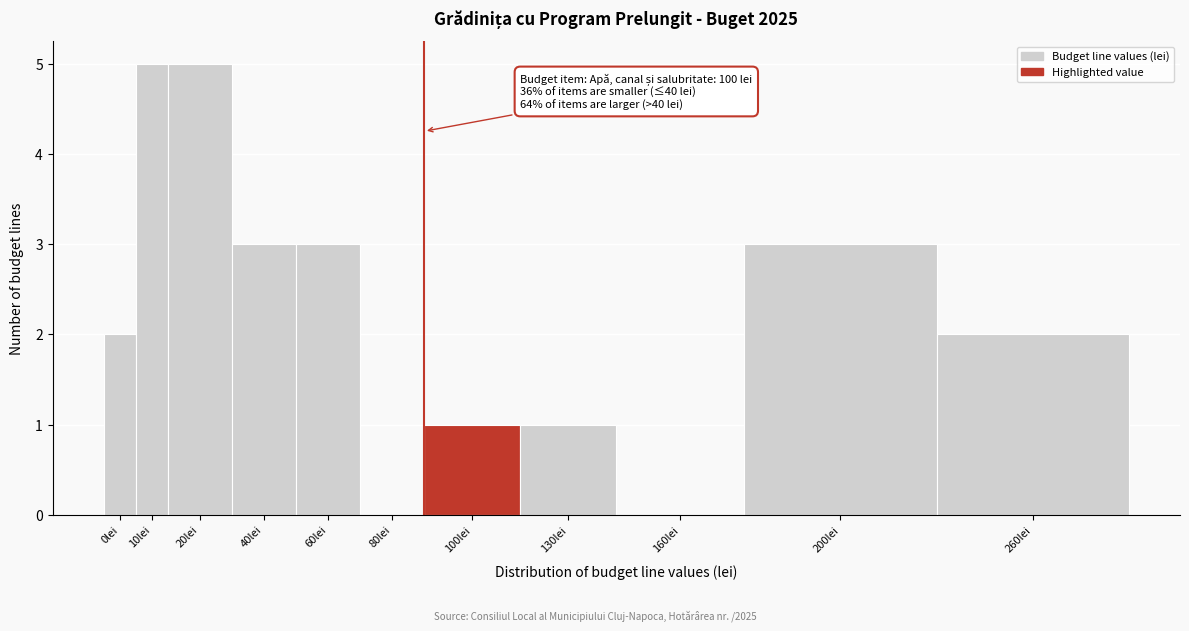

Reading left to right, transcribe all the data shown in this chart.

0lei=2	10lei=5	20lei=5	40lei=3	60lei=3	80lei=0	100lei=1	130lei=1	160lei=0	200lei=3	260lei=2